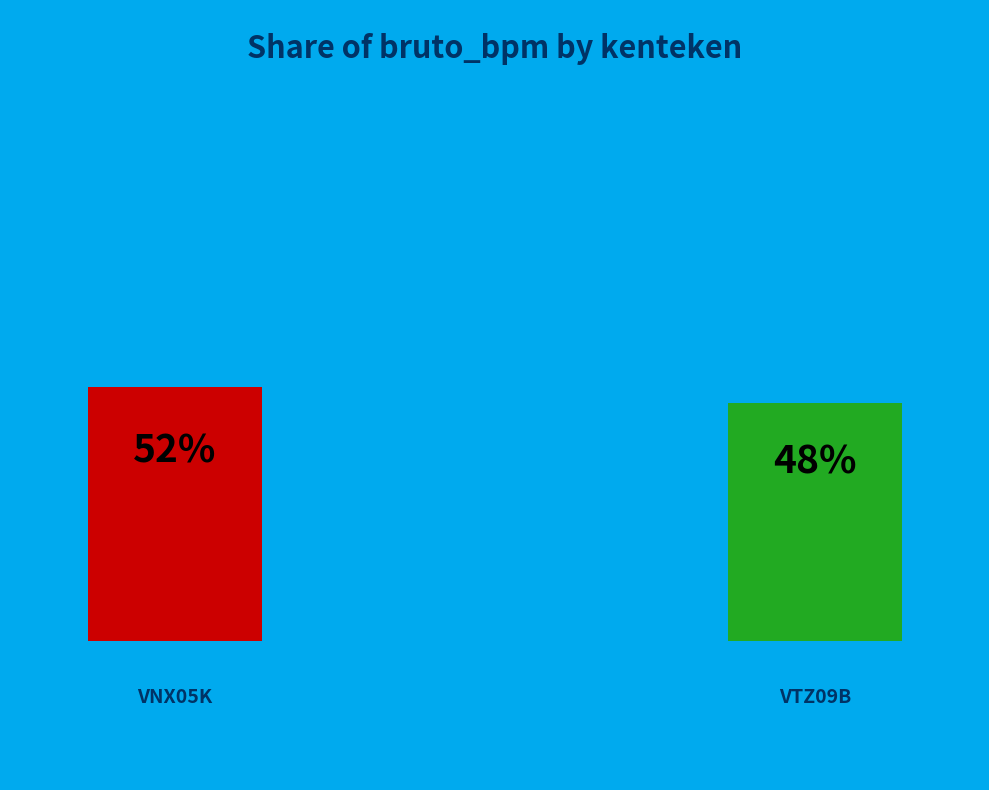

What is the total percentage of VTZ09B and VNX05K?

100.0%